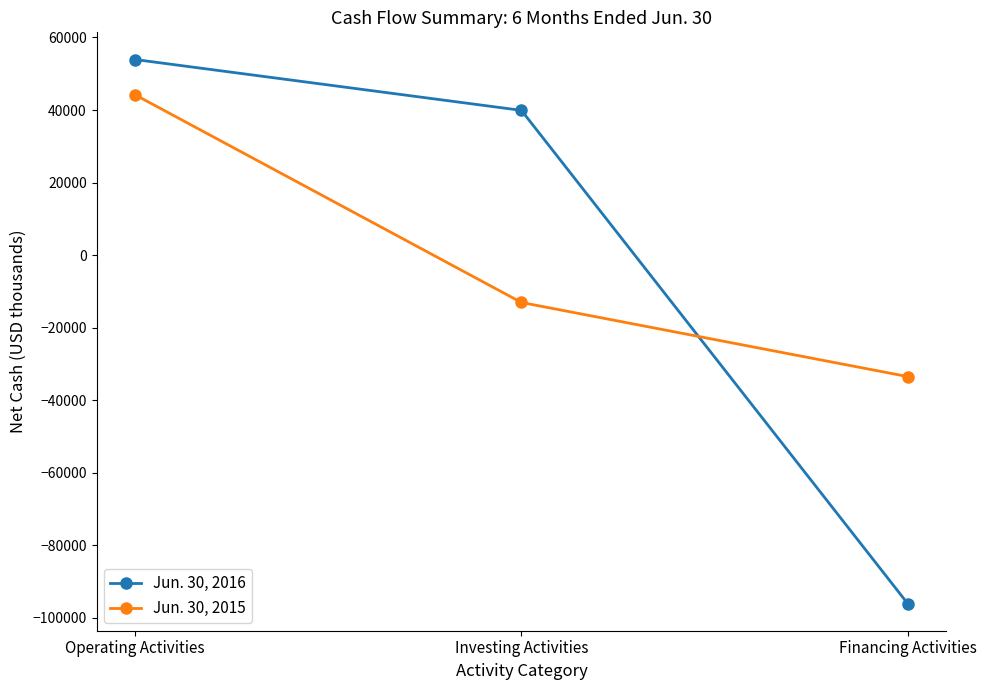

What is the label of the 1st point from the left?

Operating Activities